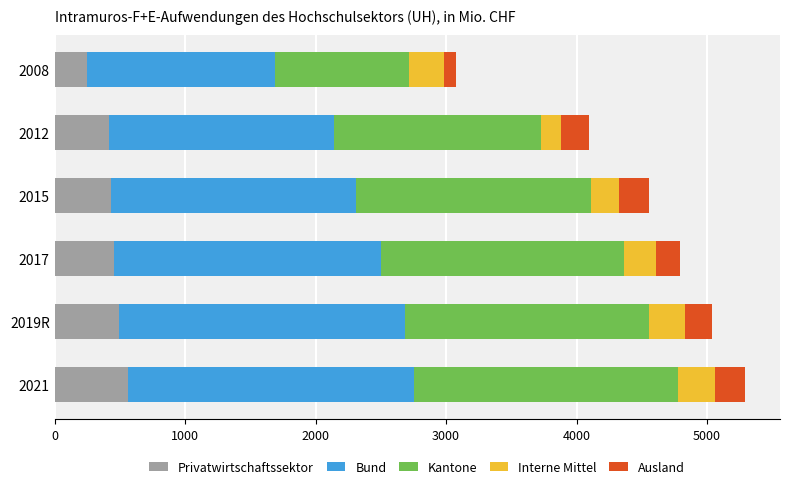

What is the total value across all series at 2015?

4555.4